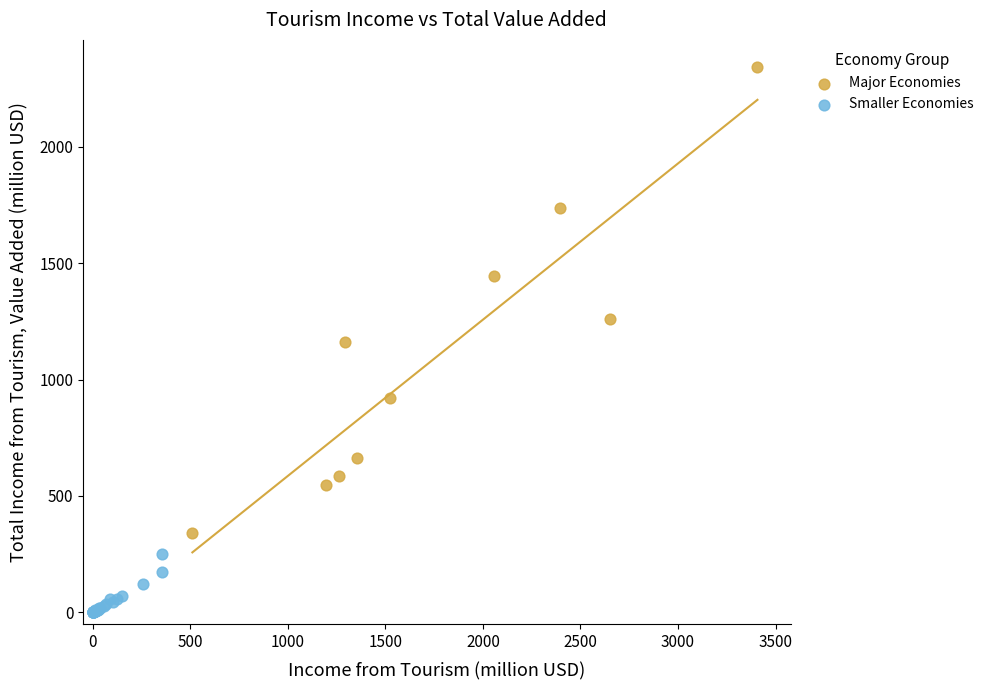

What are all the series names shown in the legend?

Major Economies, Smaller Economies